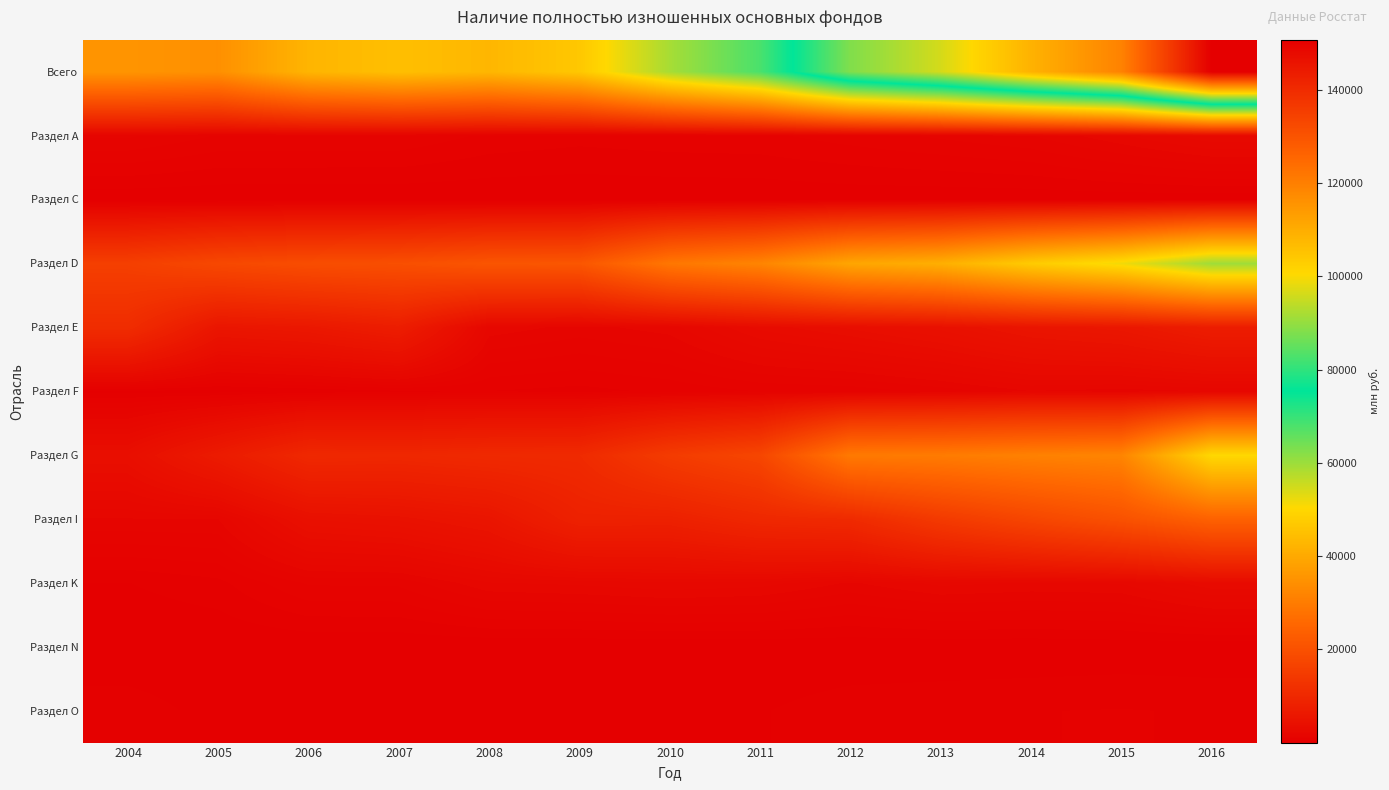

Between 2004 and 2015, which series saw the biggest shift?

Всего